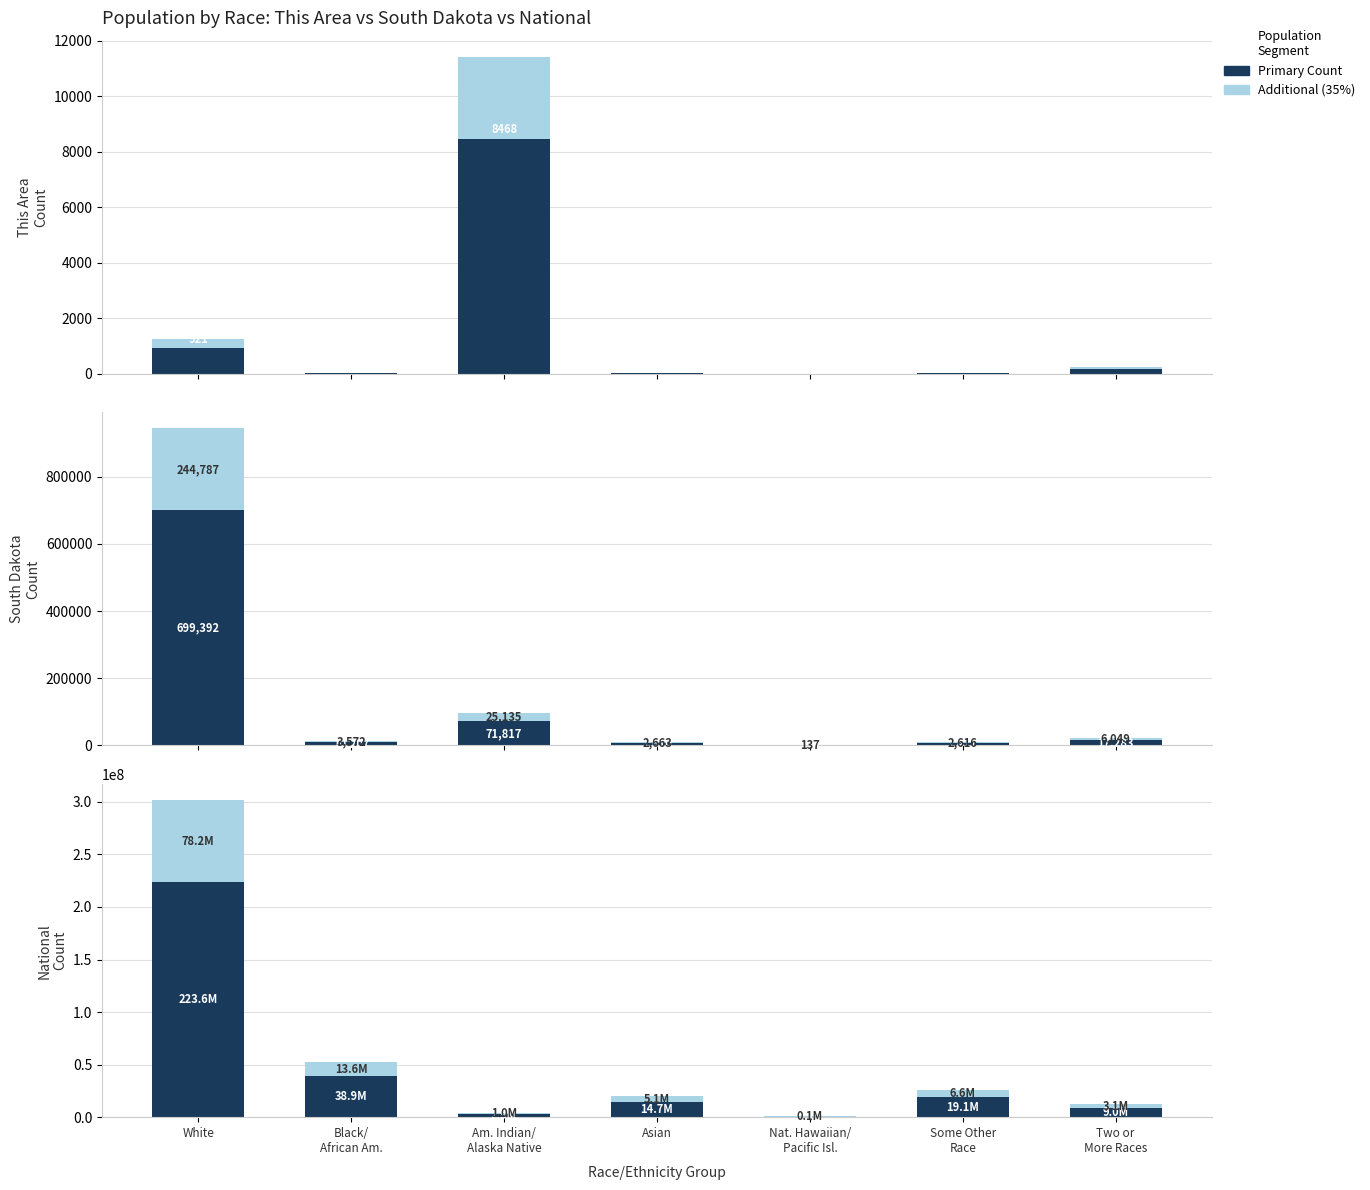

How many bars are there in total?

42